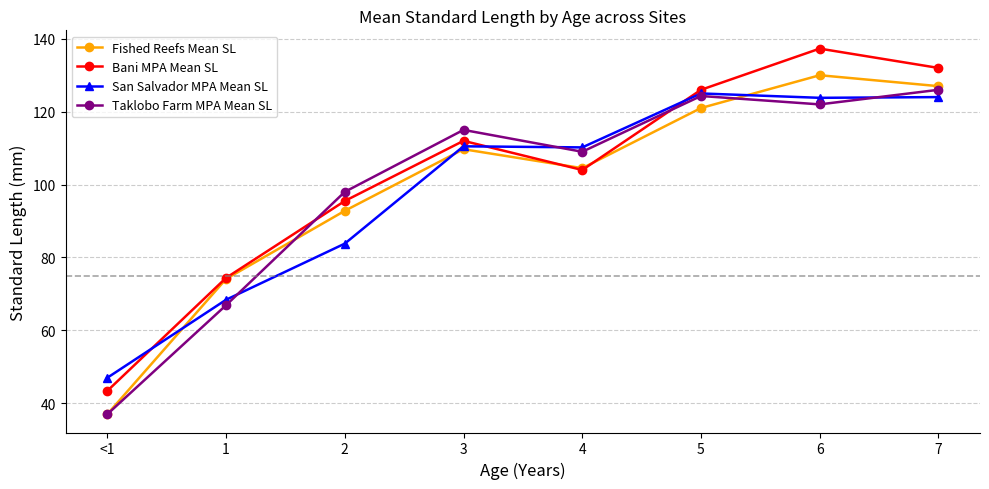

Does the chart have visible grid lines?

Yes